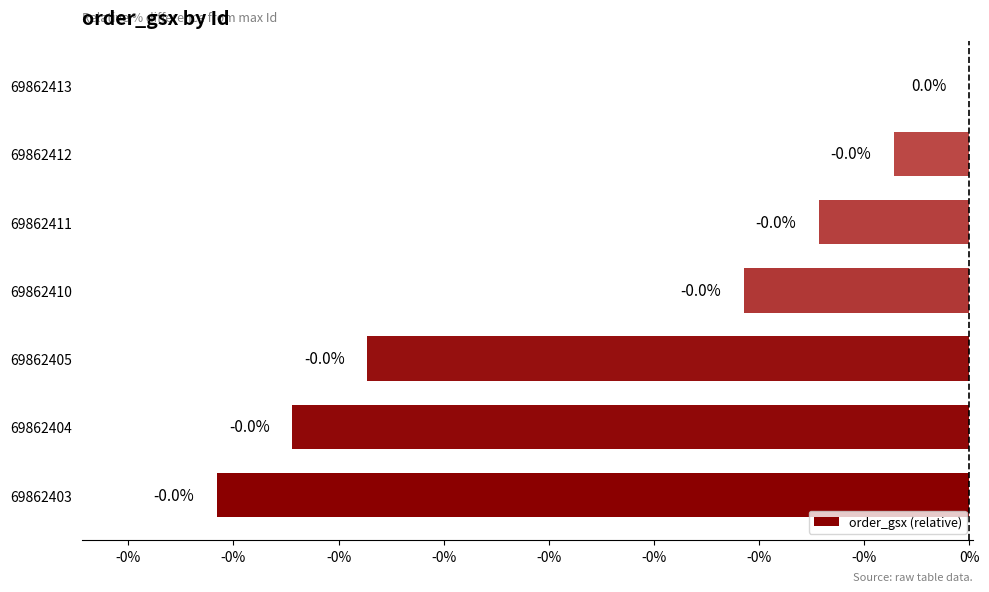

Count the number of data series in this chart.

1